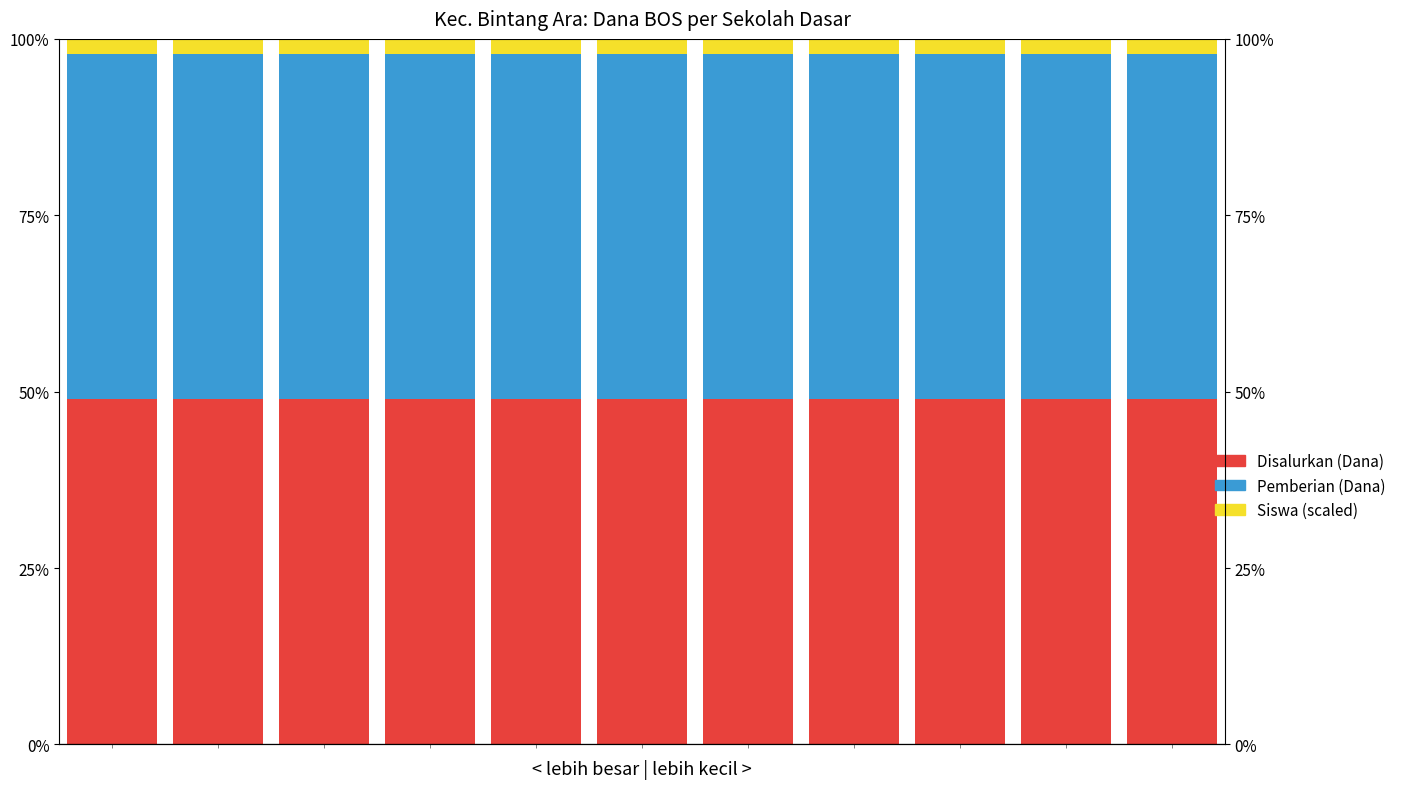

How many bars are there in each group?

3